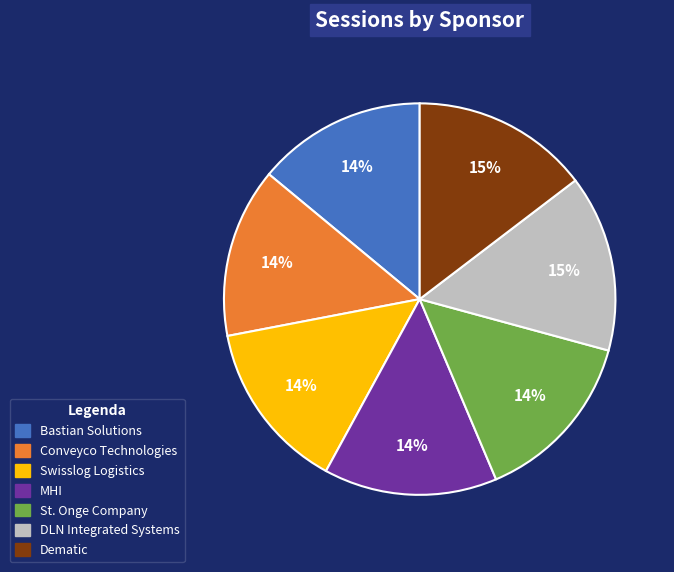

How many segments does this pie chart have?

7